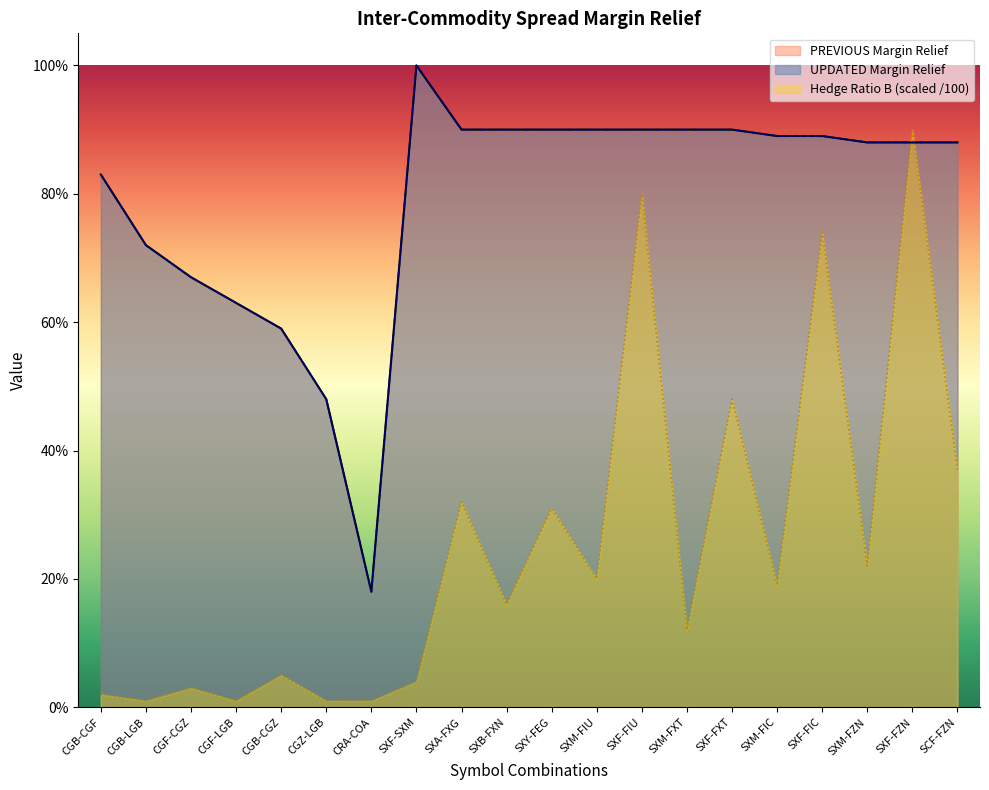

What is the sum of all Hedge Ratio B values?

5.0